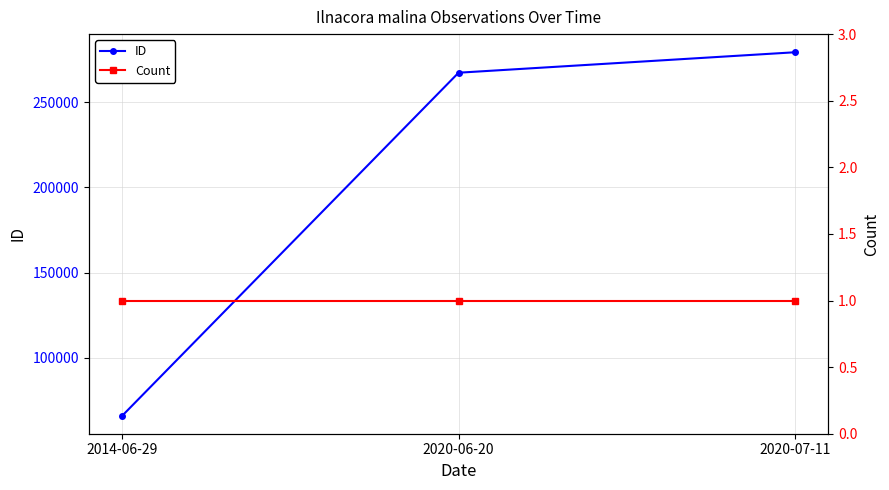

Which series has the largest total across all categories?

ID